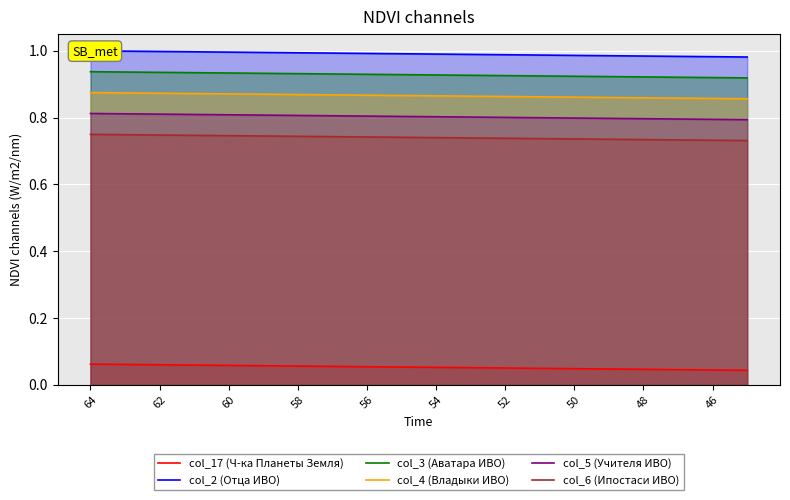

Is it true that col_6 (Ипостаси ИВО) equals 0.3 at 50?

False